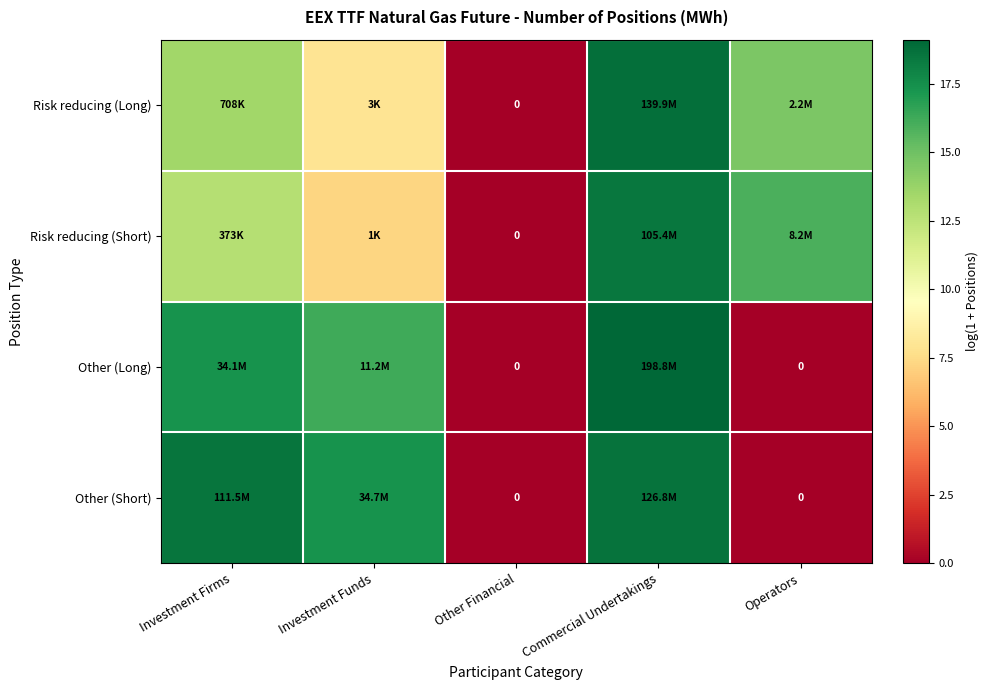

At Commercial Undertakings, list the series in order from largest to smallest.

Other (Long), Risk reducing (Long), Other (Short), Risk reducing (Short)